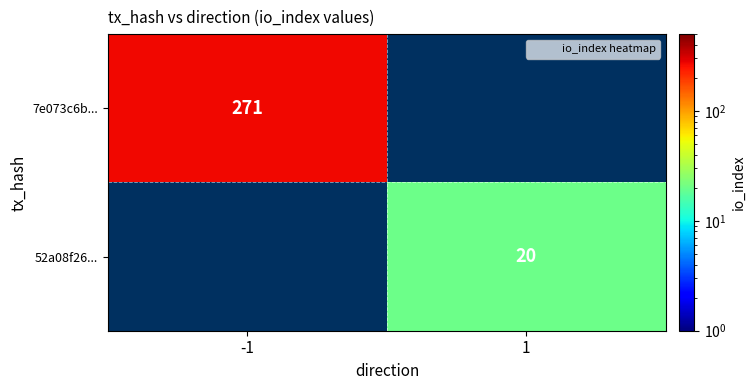

At which label does 7e073c6b... reach its peak?

-1